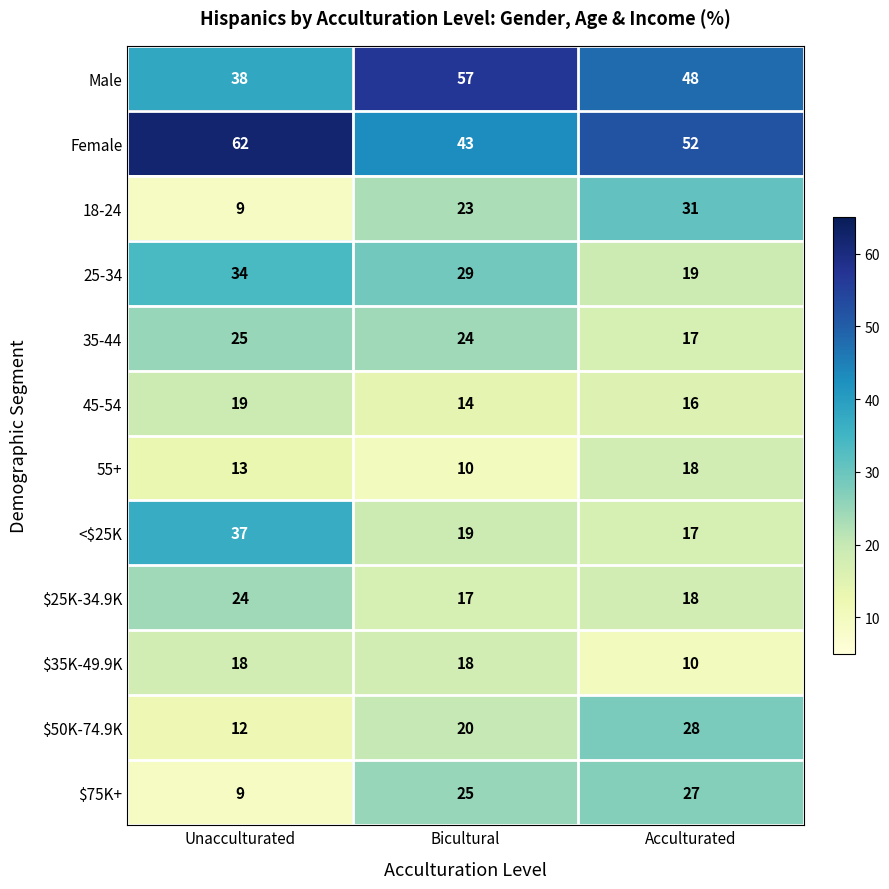

What is the difference between the highest and lowest values at Bicultural?

47